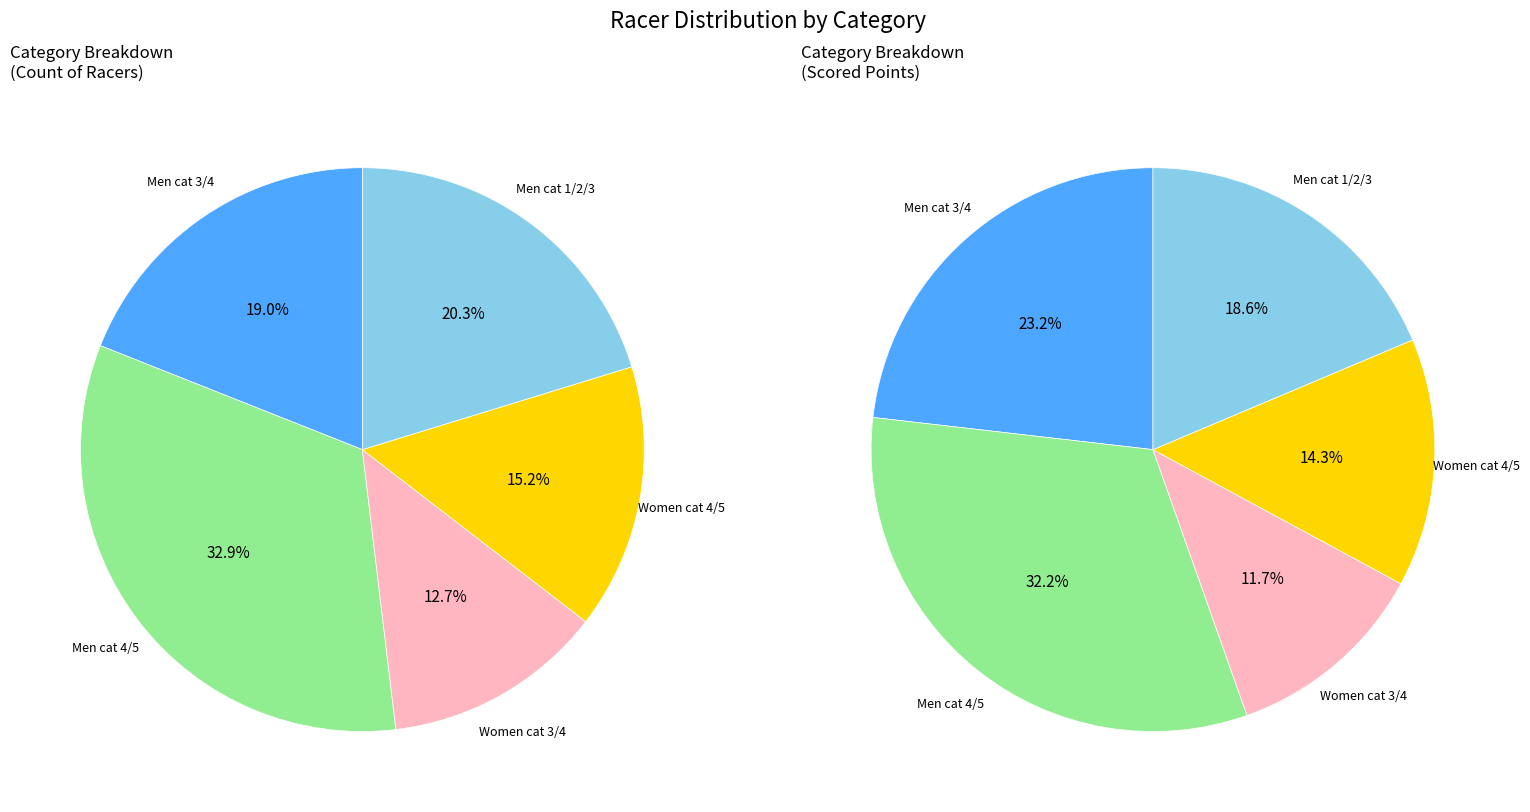

What is the total percentage of Women cat 3/4 and Men cat 3/4?

31.6%